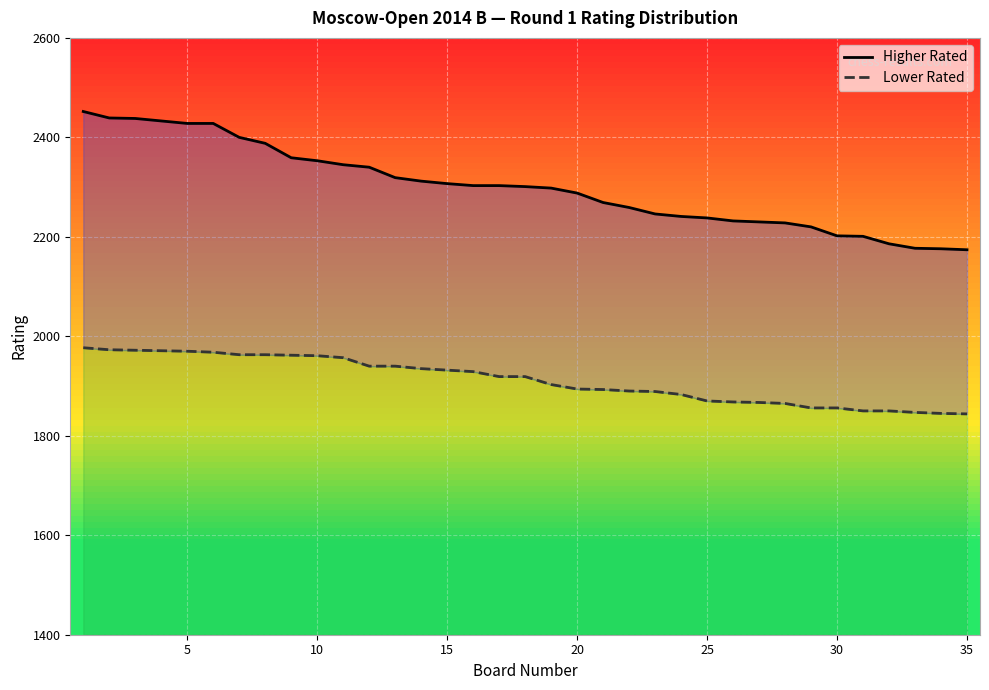

Between 30 and 10, which series saw the biggest shift?

Higher Rated